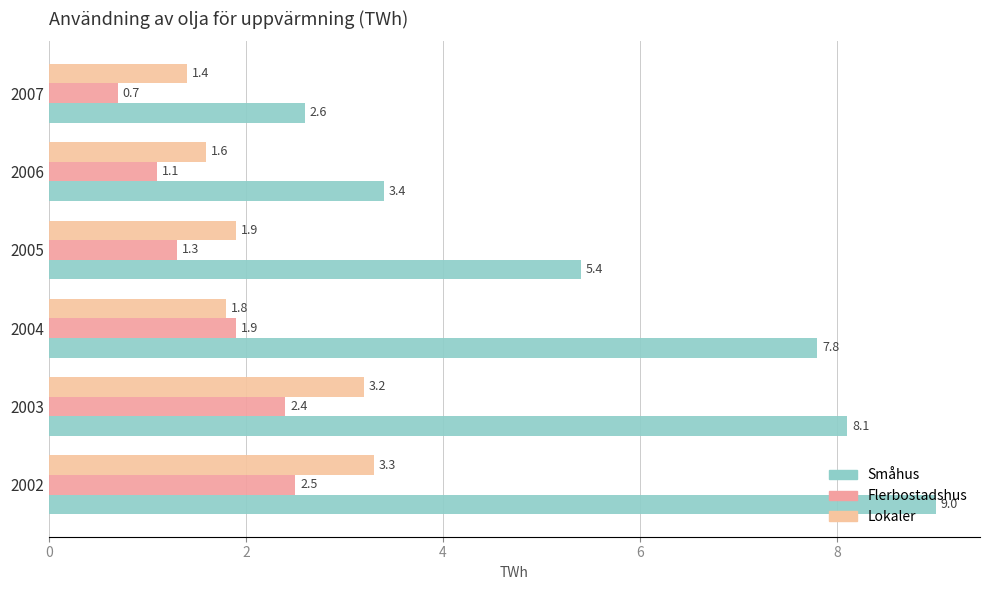

How many distinct data groups are displayed?

3